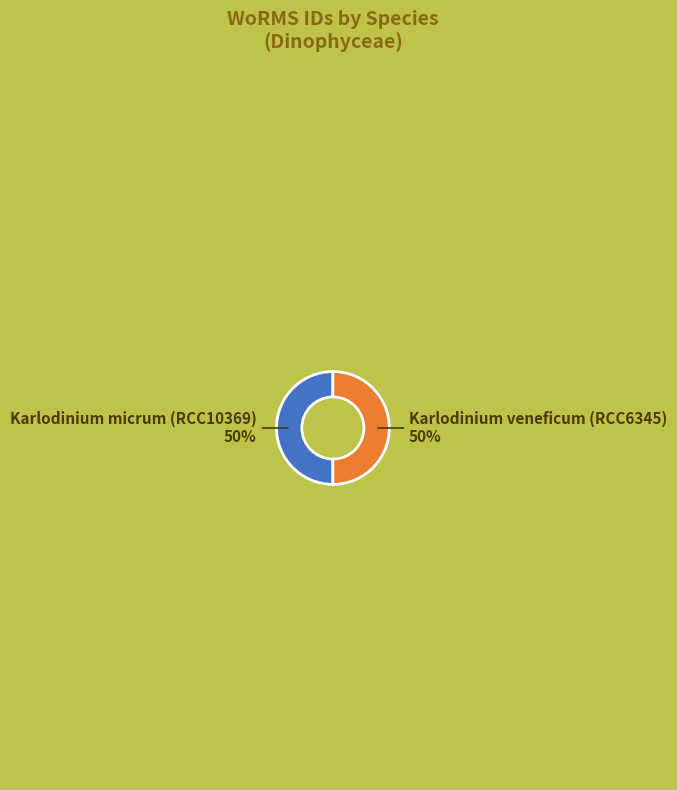

To the nearest percent, what is the average slice percentage?

50%